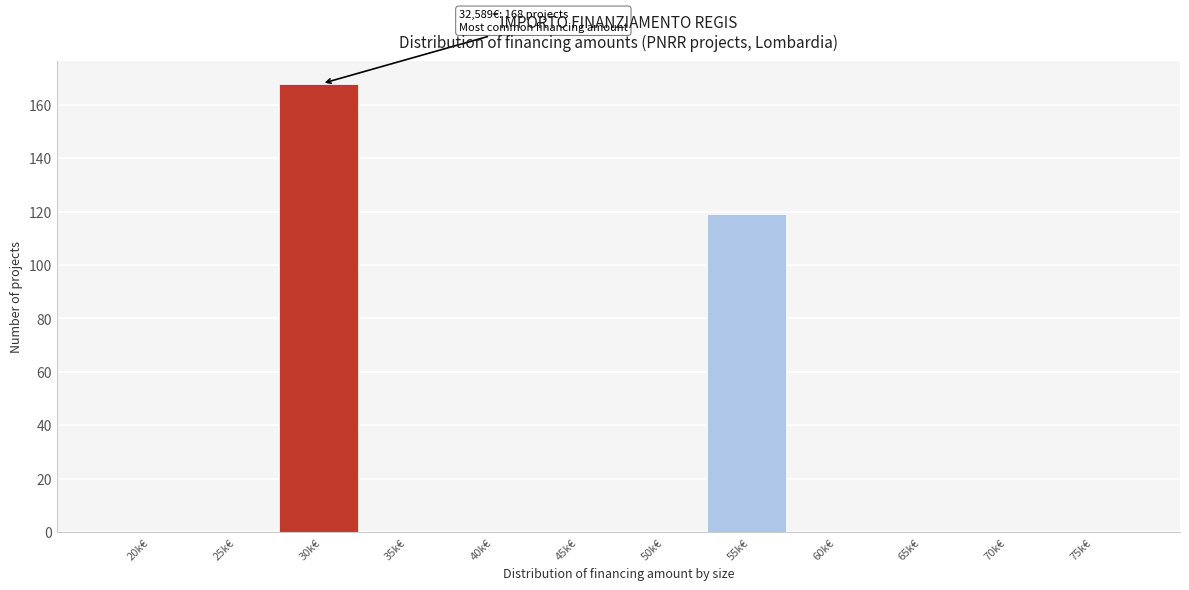

Reading right to left, extract all data points from this chart.

75k€=0	70k€=0	65k€=0	60k€=0	55k€=119	50k€=0	45k€=0	40k€=0	35k€=0	30k€=168	25k€=0	20k€=0